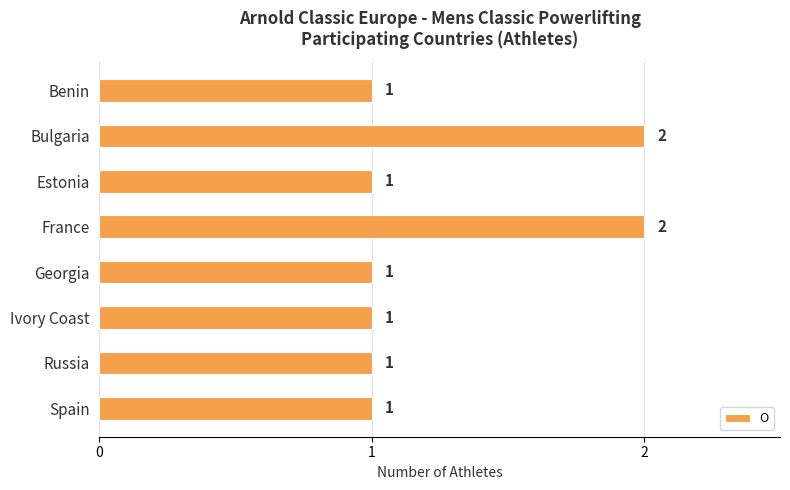

Reading top to bottom, what are all the values shown in this chart?

Benin=1	Bulgaria=2	Estonia=1	France=2	Georgia=1	Ivory Coast=1	Russia=1	Spain=1